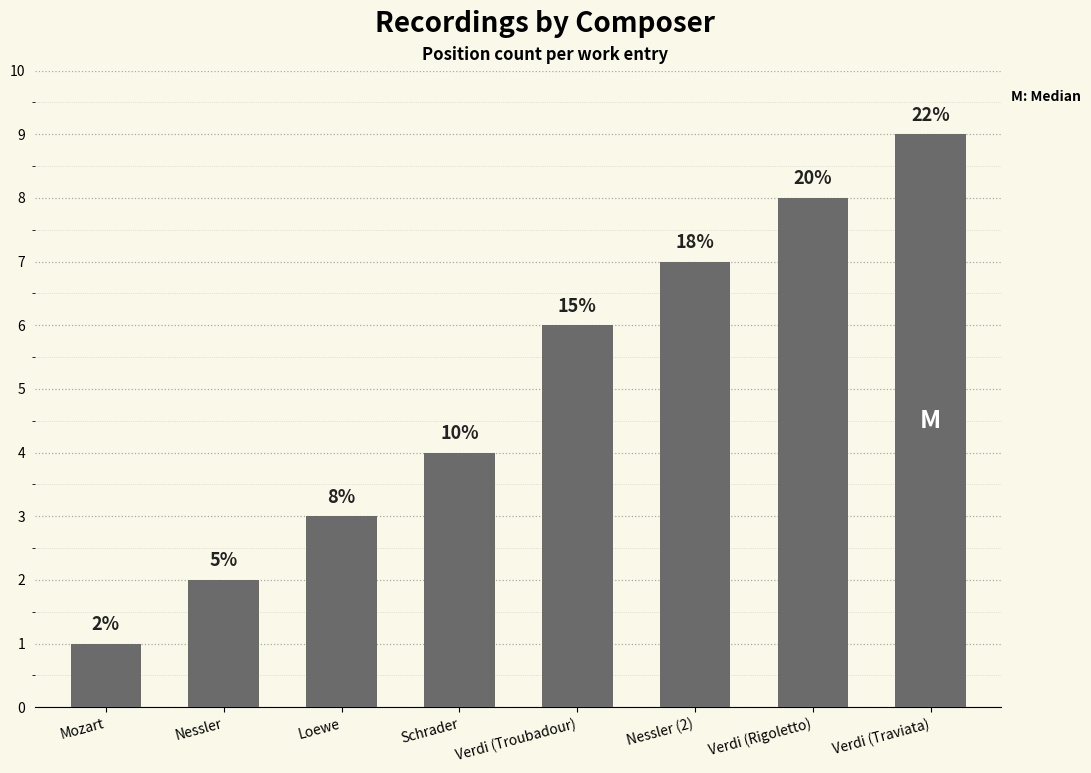

How many bars are there in total?

8